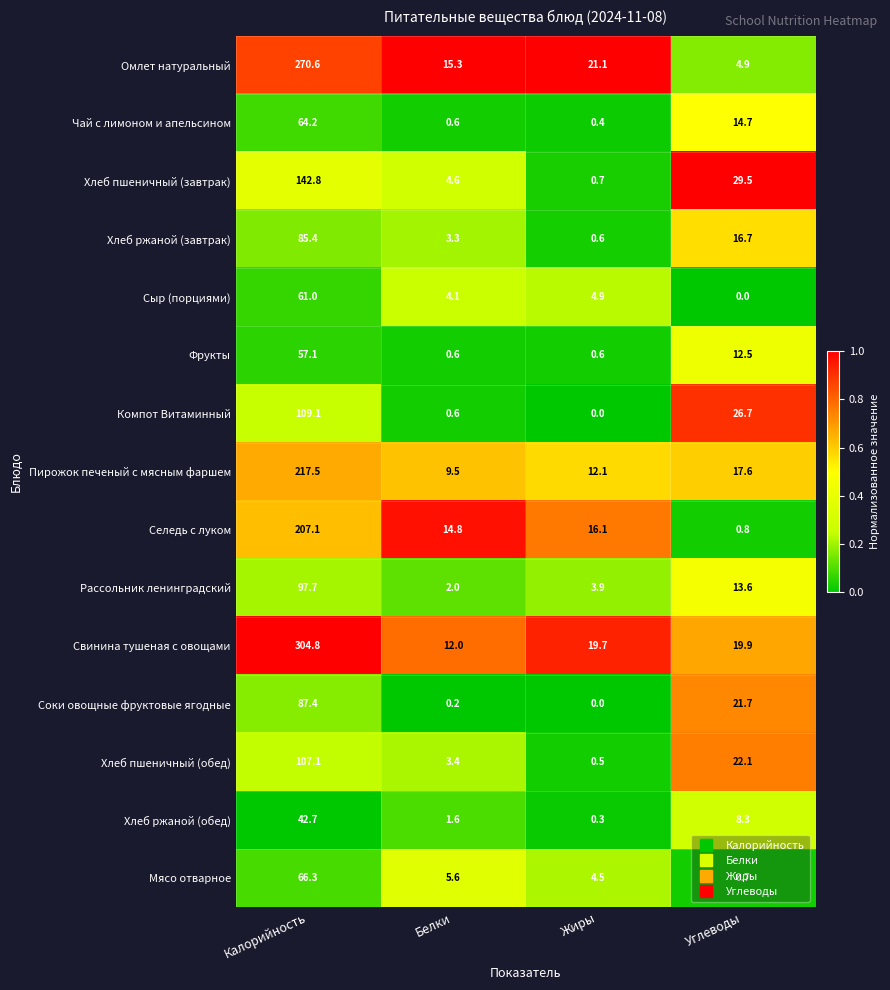

Which series has the largest total across all categories?

Свинина тушеная с овощами